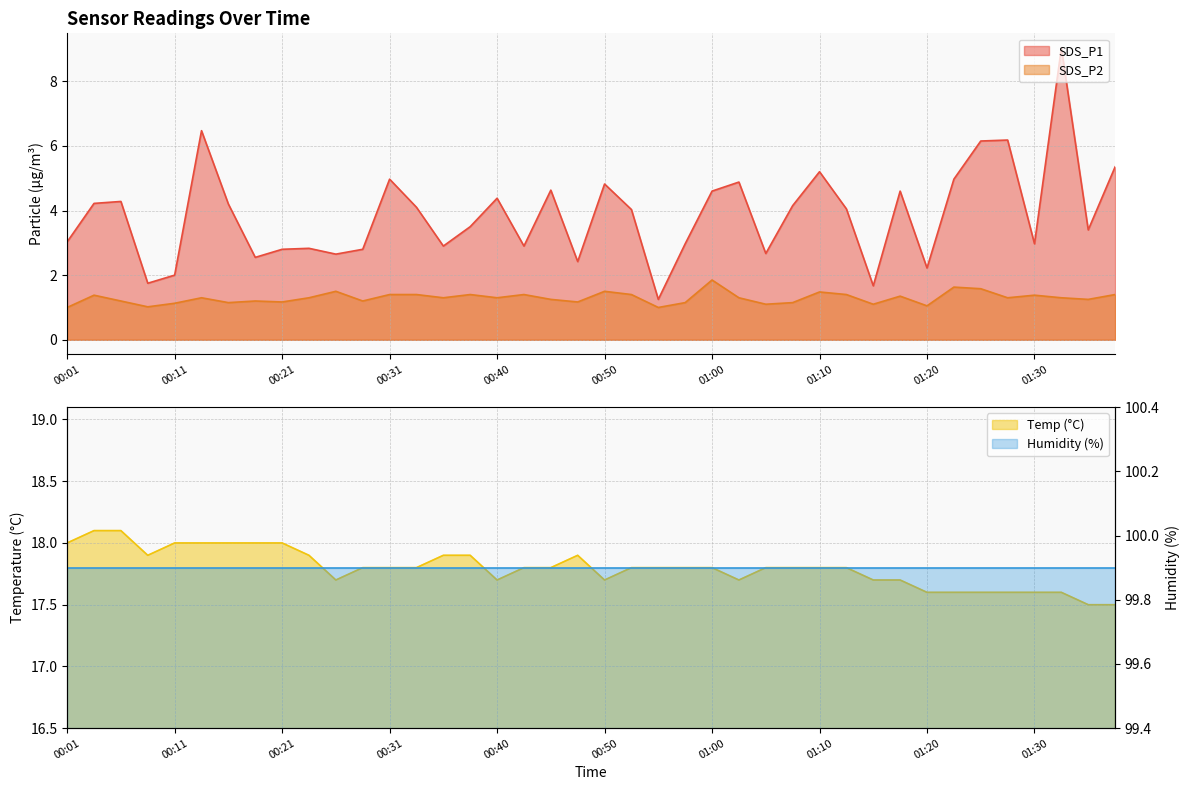

Which series has the widest spread of values?

SDS_P1